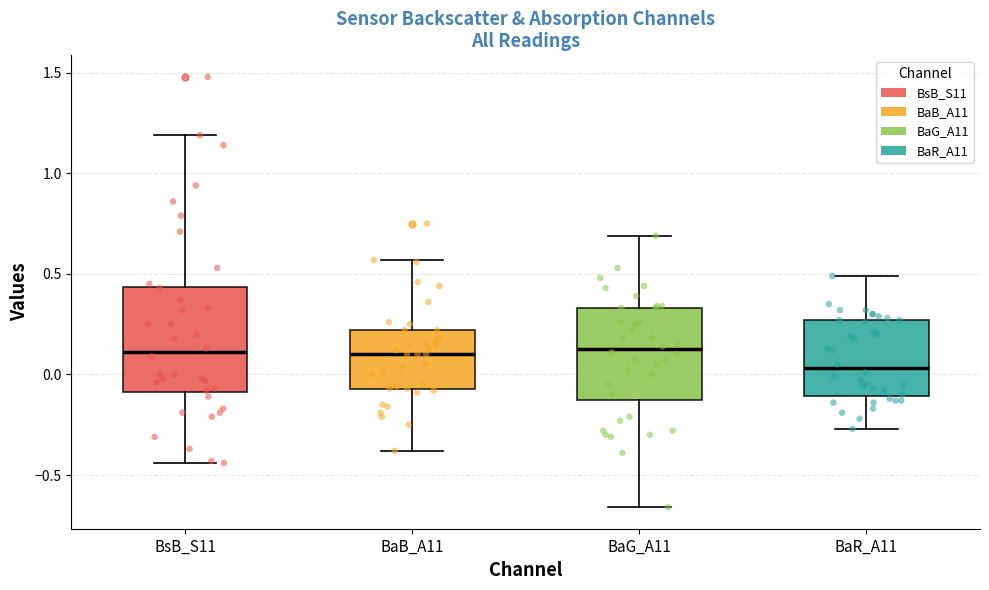

Comparing the boxes themselves (not the whiskers), which one is the tallest?

BsB_S11